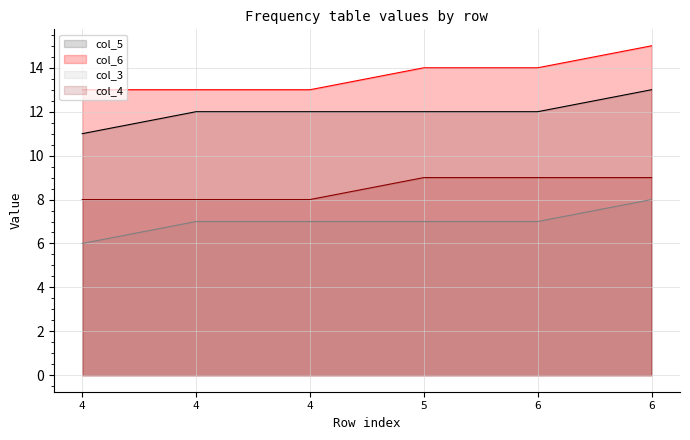

Is it true that col_4 equals 9 at 5?

True